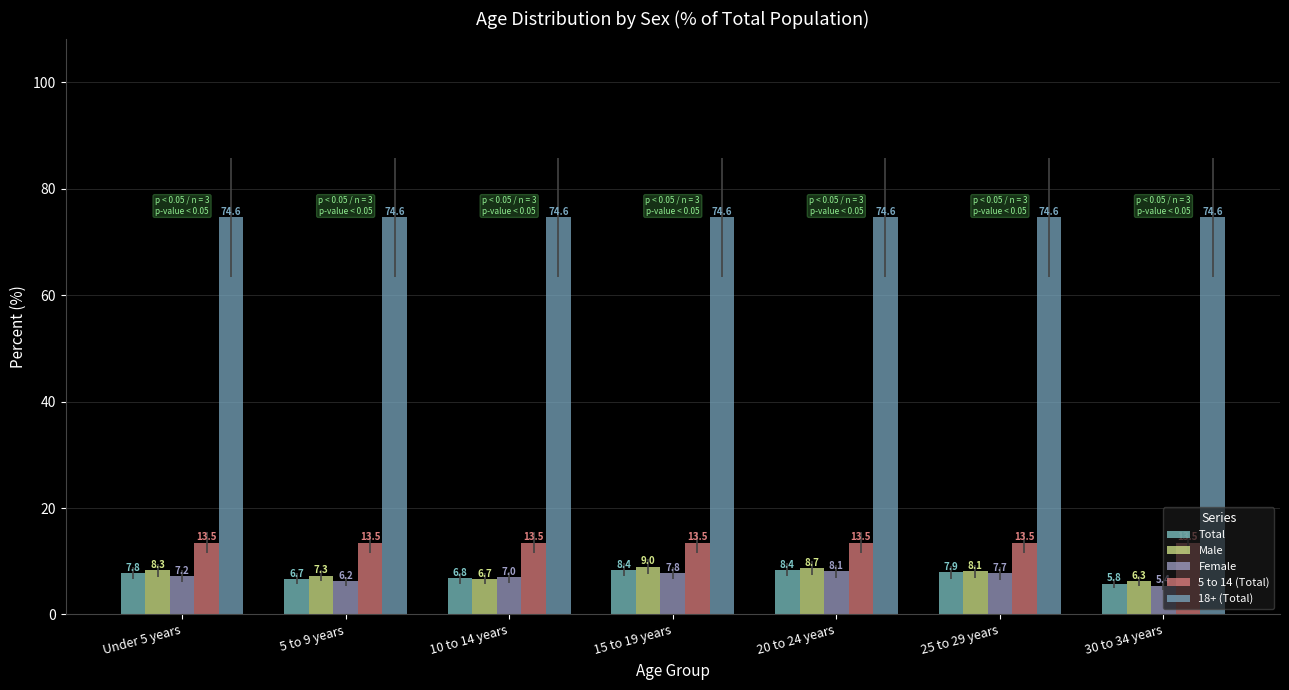

What is the label of the 2nd bar from the left?

5 to 9 years